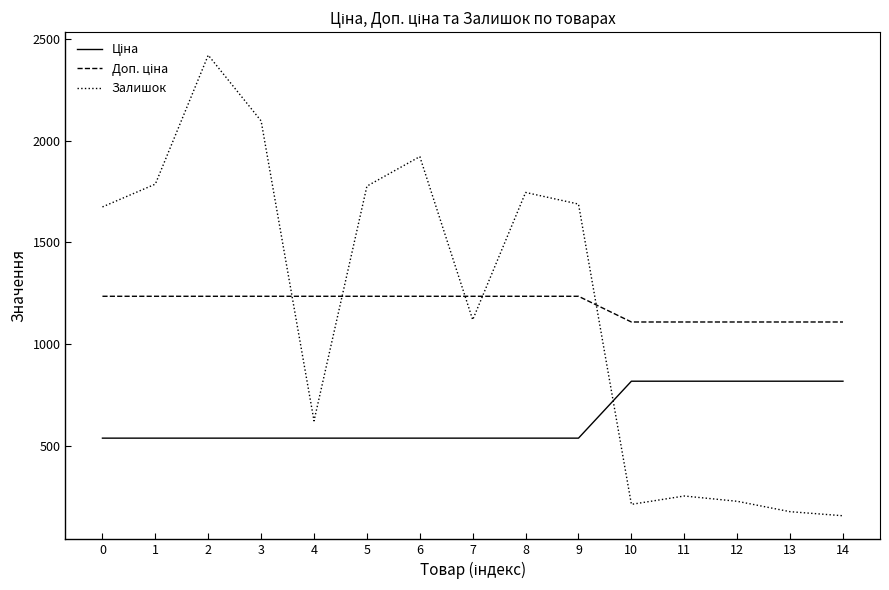

In Залишок, how many points are higher than both neighbors (excluding endpoints)?

4